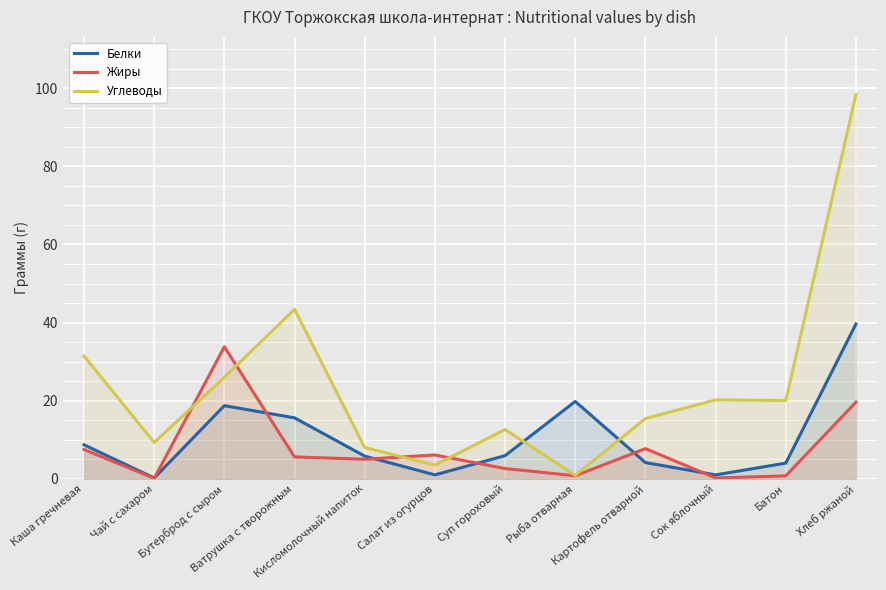

At which category does Жиры reach its first local peak?

Бутерброд с сыром